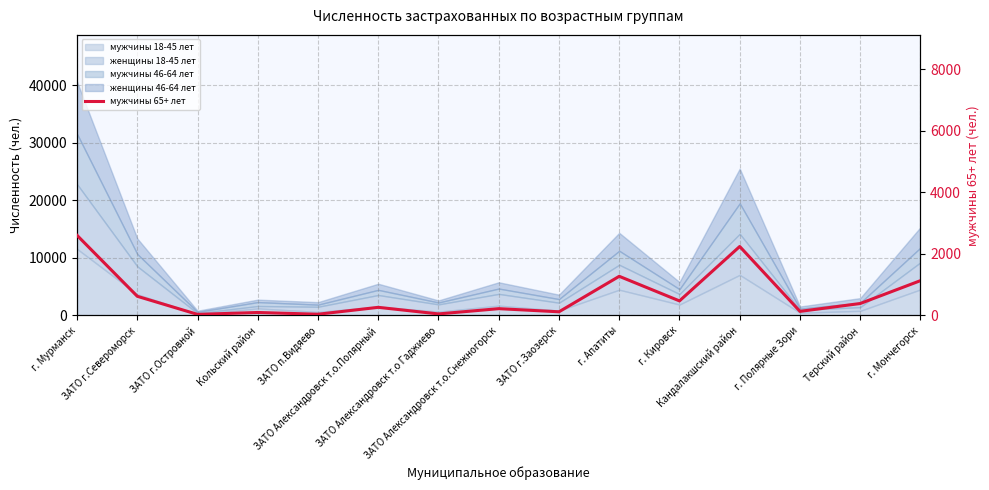

List the labels in order of value, smallest first.

ЗАТО г.Островной, ЗАТО п.Видяево, ЗАТО Александровск т.о Гаджиево, Кольский район, ЗАТО г.Заозерск, г. Полярные Зори, ЗАТО Александровск т.о.Снежногорск, ЗАТО Александровск т.о.Полярный, Терский район, г. Кировск, ЗАТО г.Североморск, г. Мончегорск, г. Апатиты, Кандалакшский район, г. Мурманск